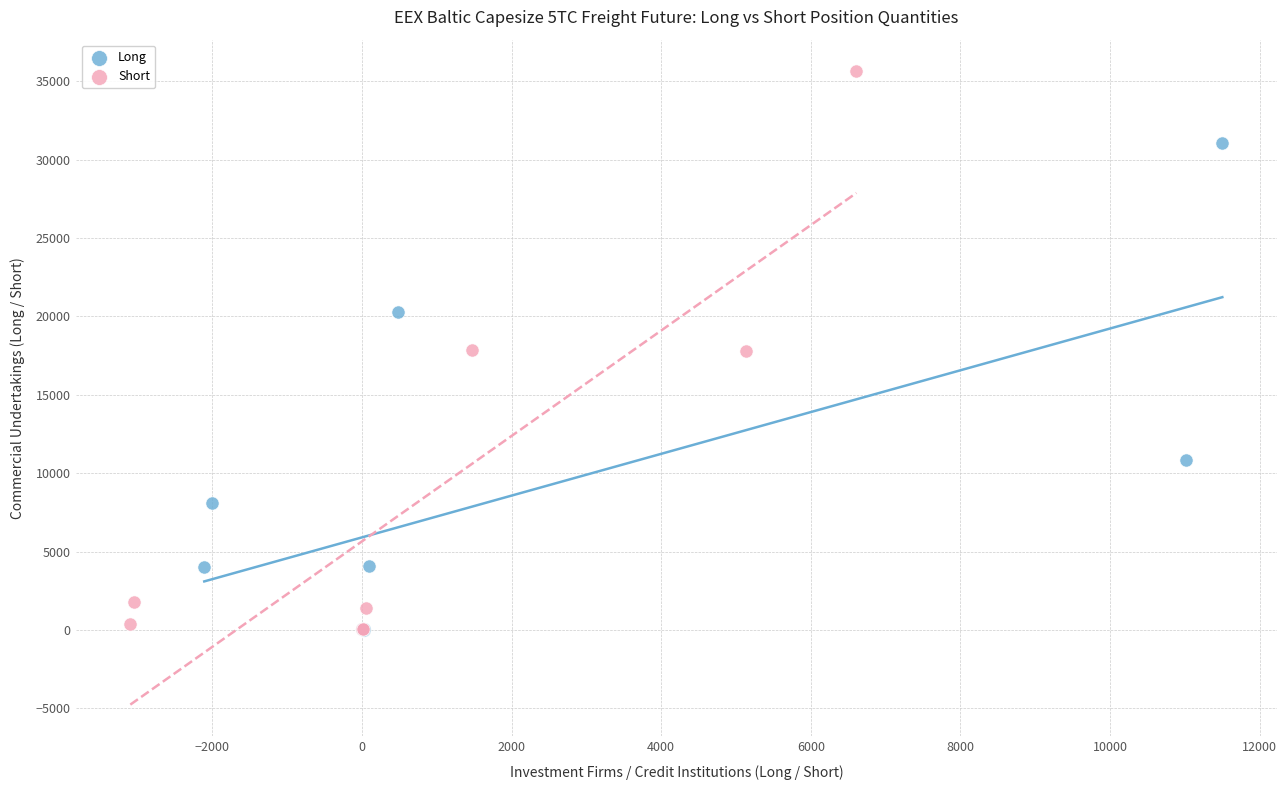

Which series has the widest spread of Y values?

Short